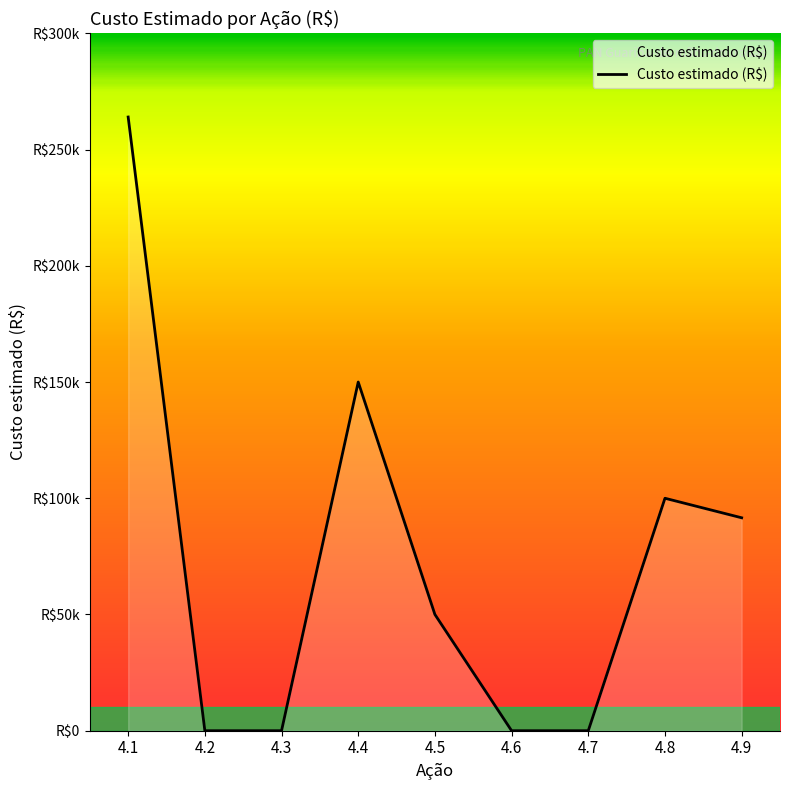

Rank the categories by value from lowest to highest.

4.2, 4.3, 4.6, 4.7, 4.5, 4.9, 4.8, 4.4, 4.1